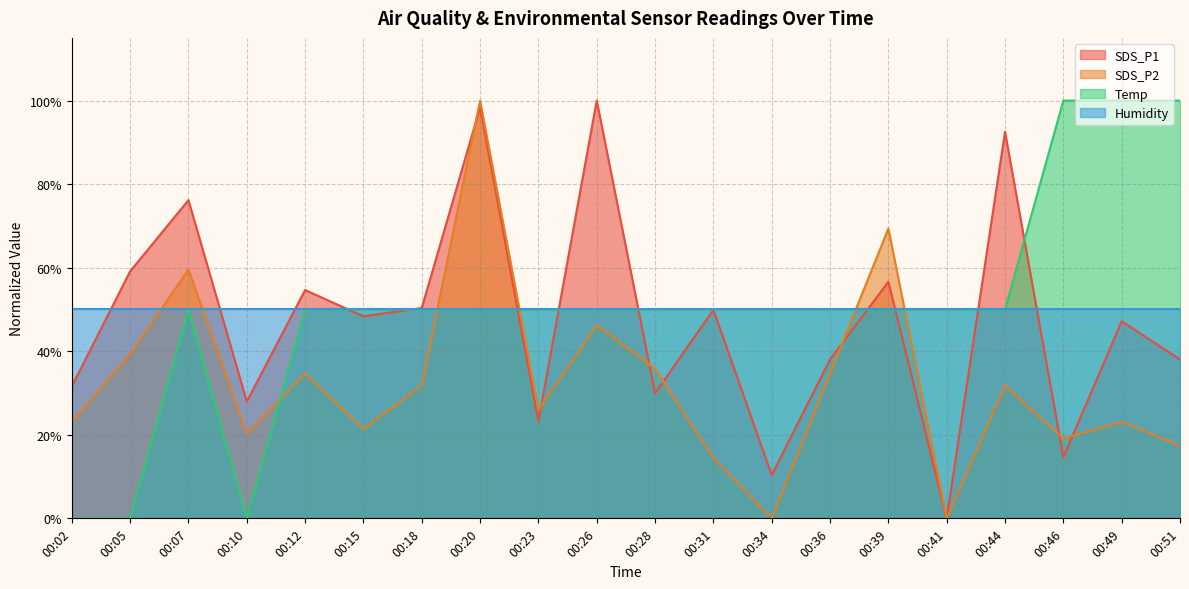

True or false: Temp has a value of 133.5 at 00:46.

False